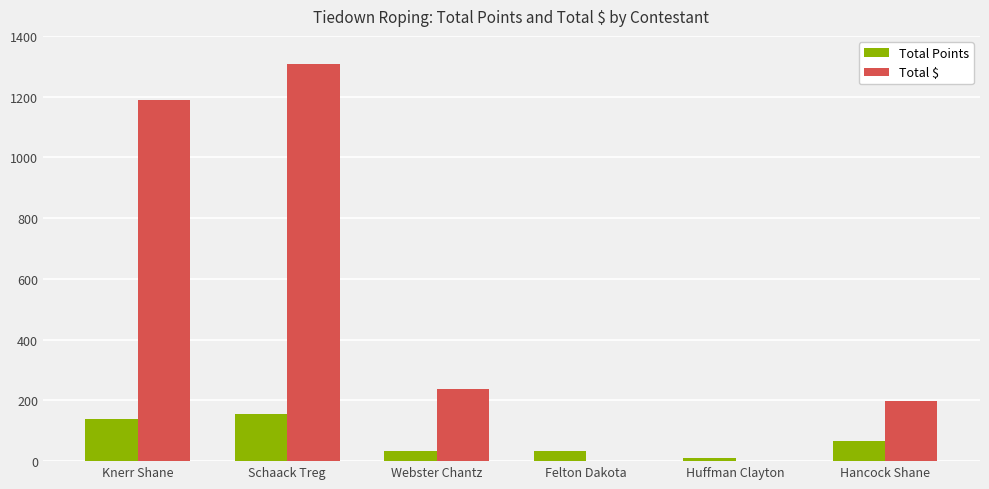

True or false: Total $ has a value of 0.0 at Felton Dakota.

True